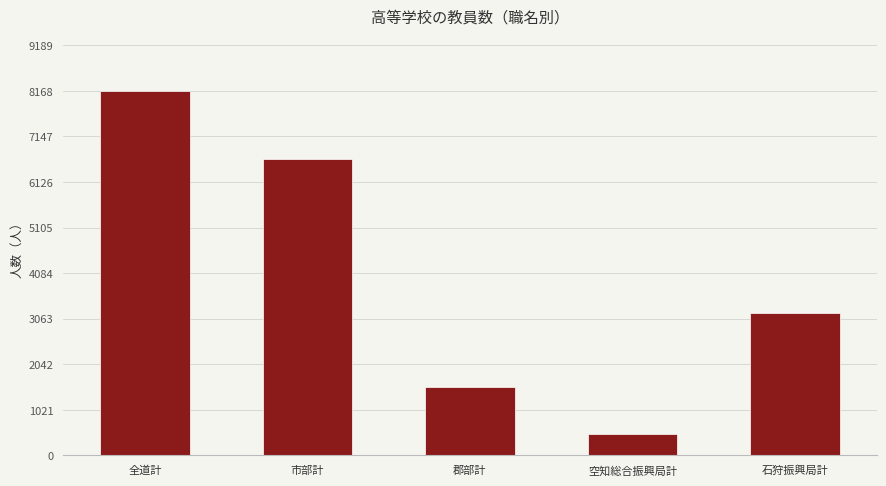

The value at 郡部計 is 1530. True or false?

True